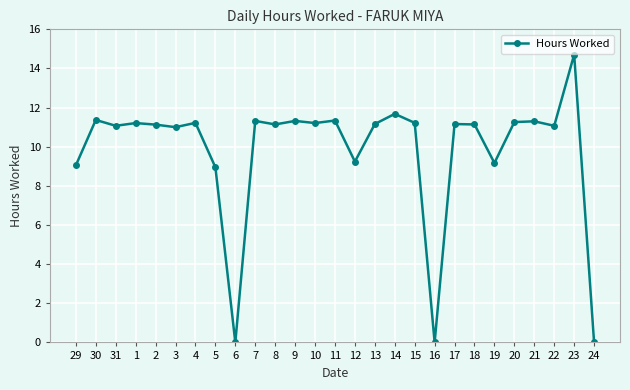

The chart shows a value of 4.2 at 1. True or false?

False